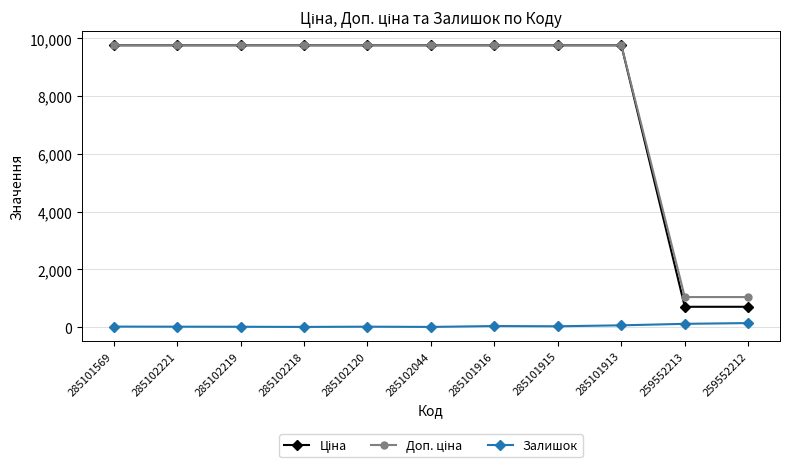

Count the number of categories in the chart.

11